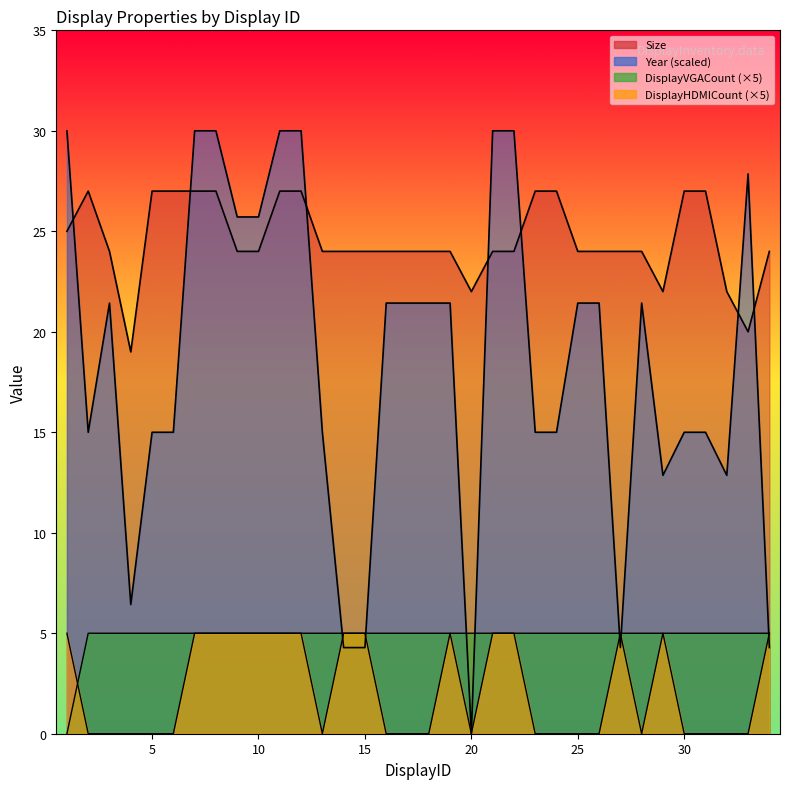

What is the spread (max minus min) of values at 19?

19.0